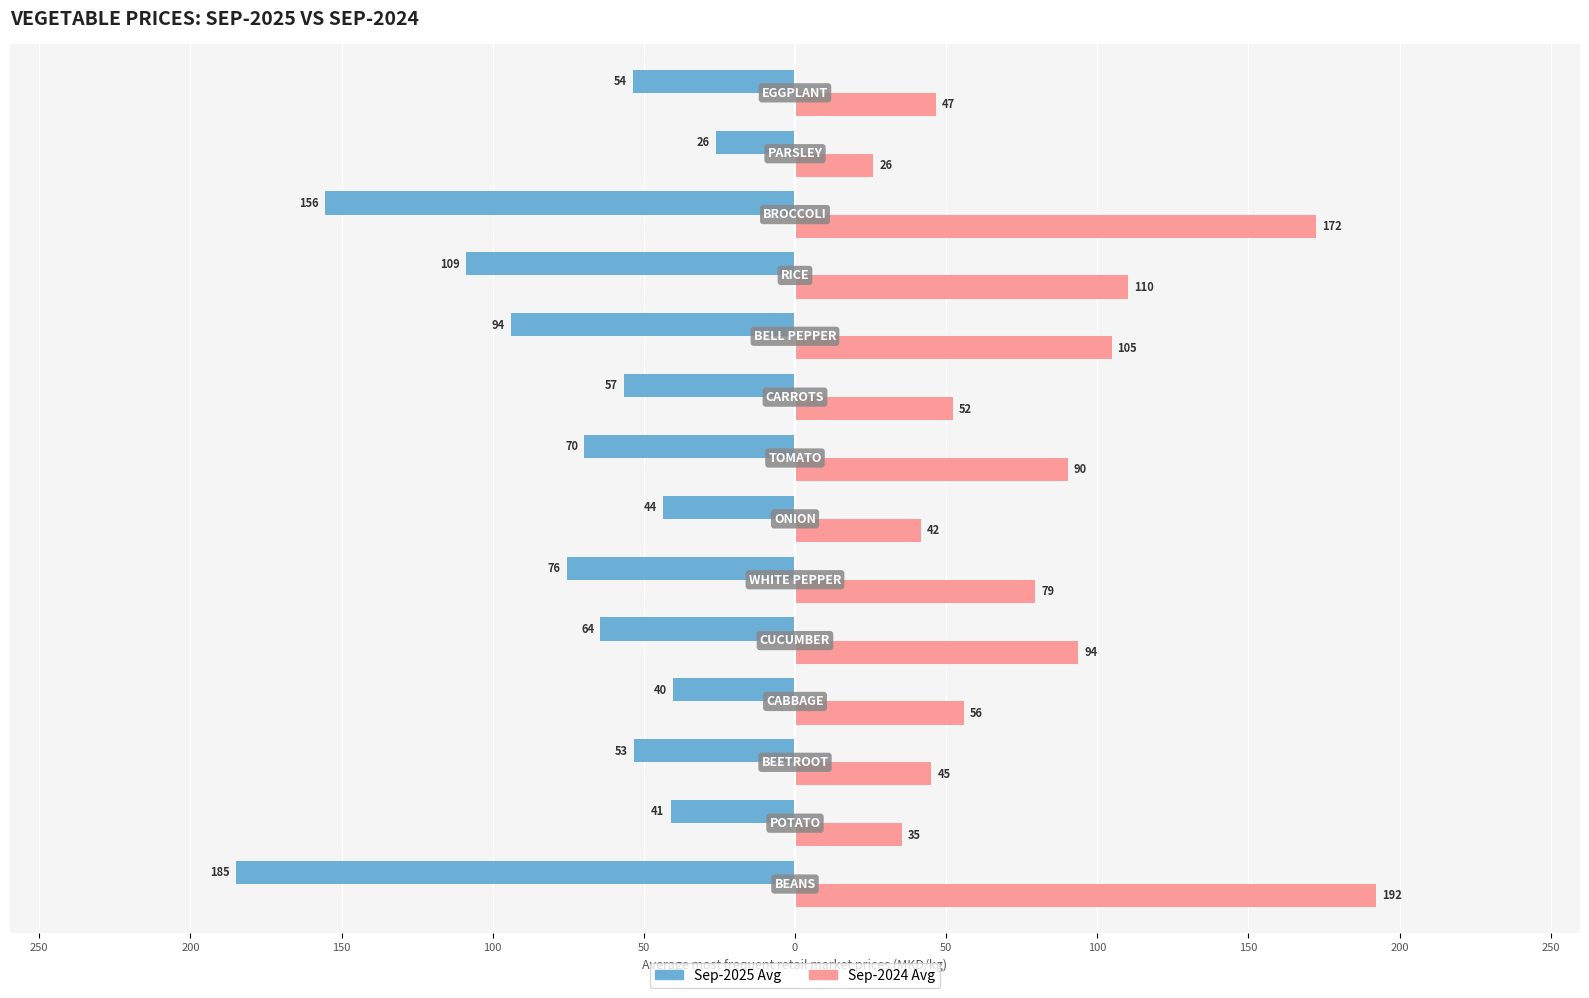

Rank the series by their maximum value, from lowest to highest.

Sep-2025 Avg, Sep-2024 Avg